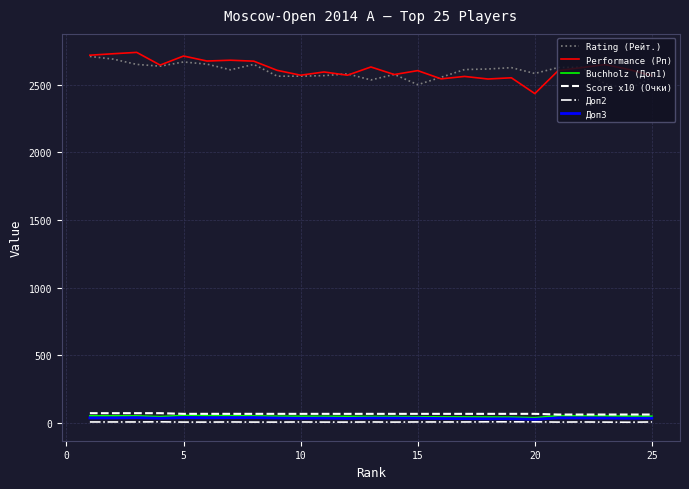

What is the maximum value shown in the chart?

2740.0